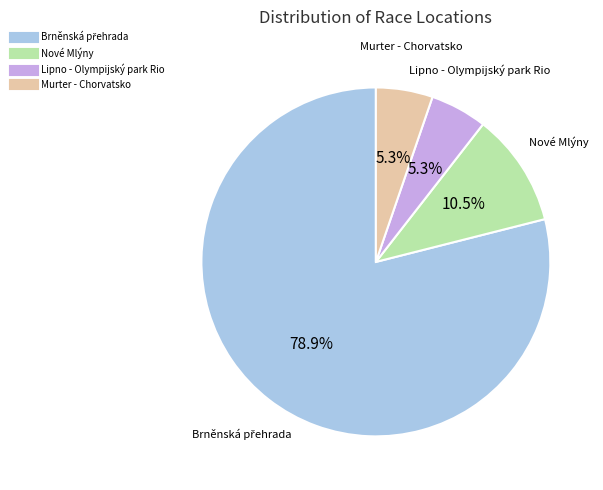

How many segments does this pie chart have?

4